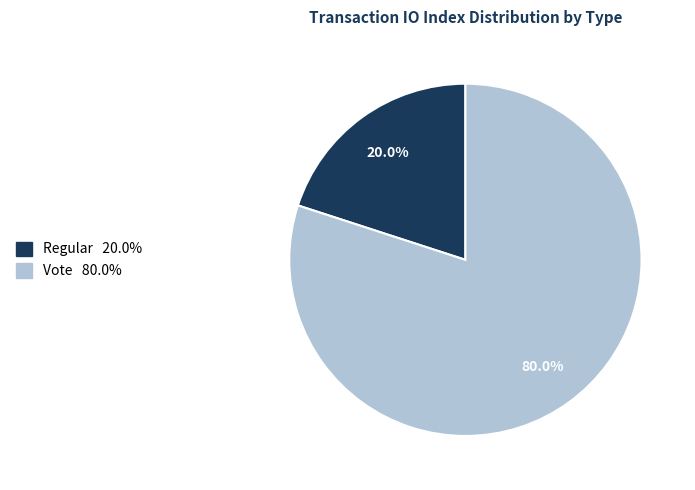

Which has a higher value, Regular or Vote?

Vote